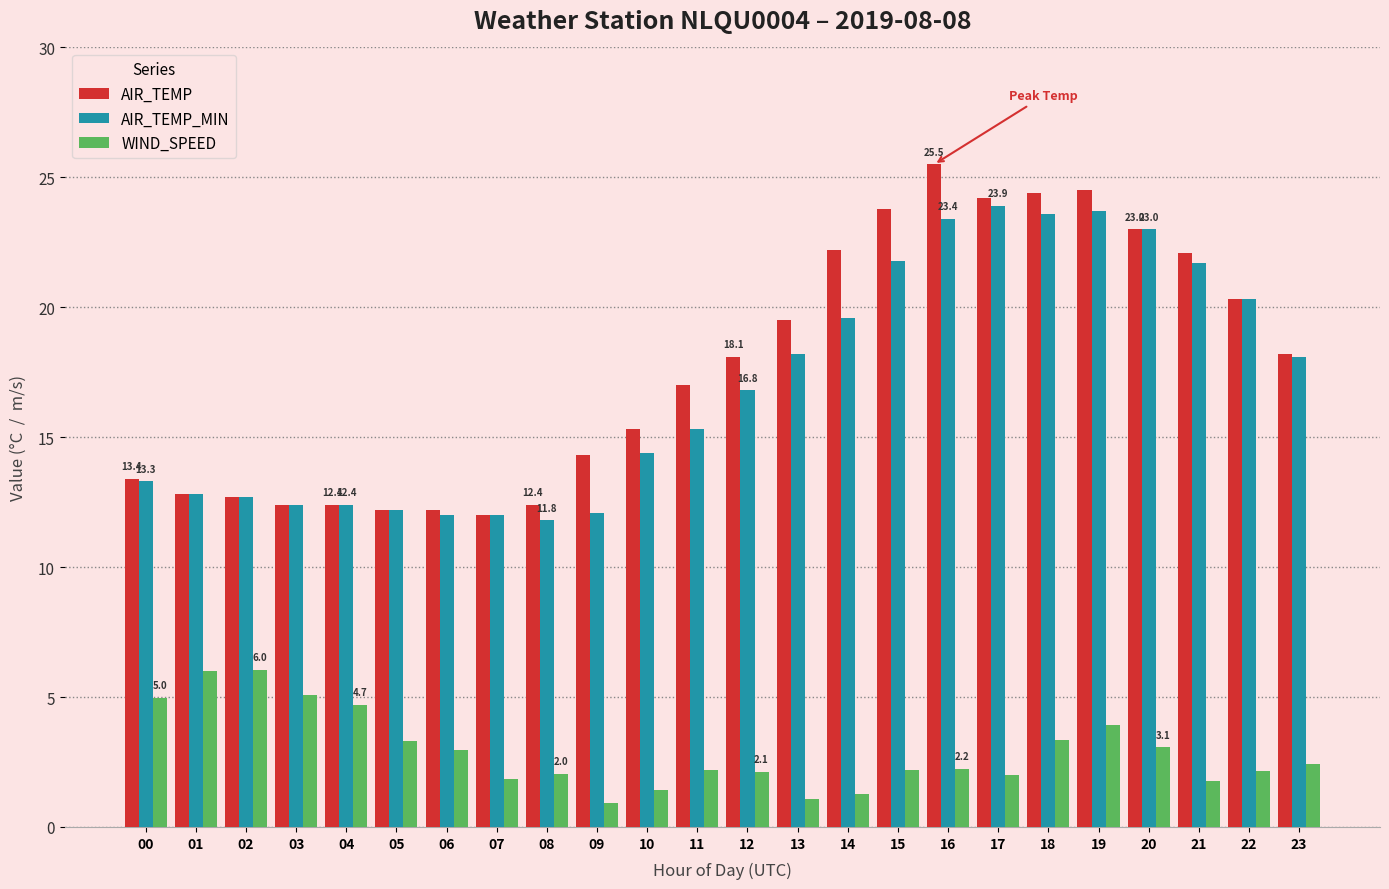

What is the total value across all series at 16?

51.1